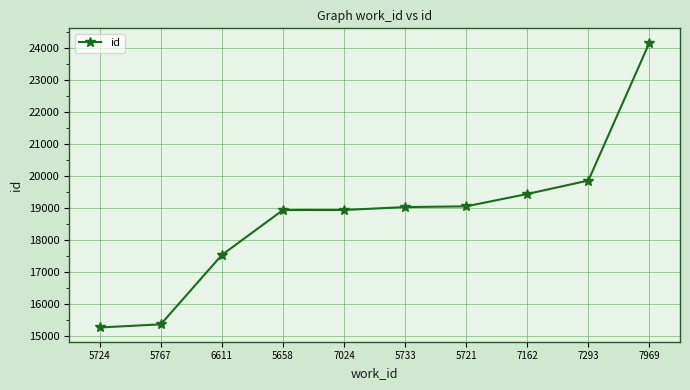

Does the chart have visible grid lines?

Yes